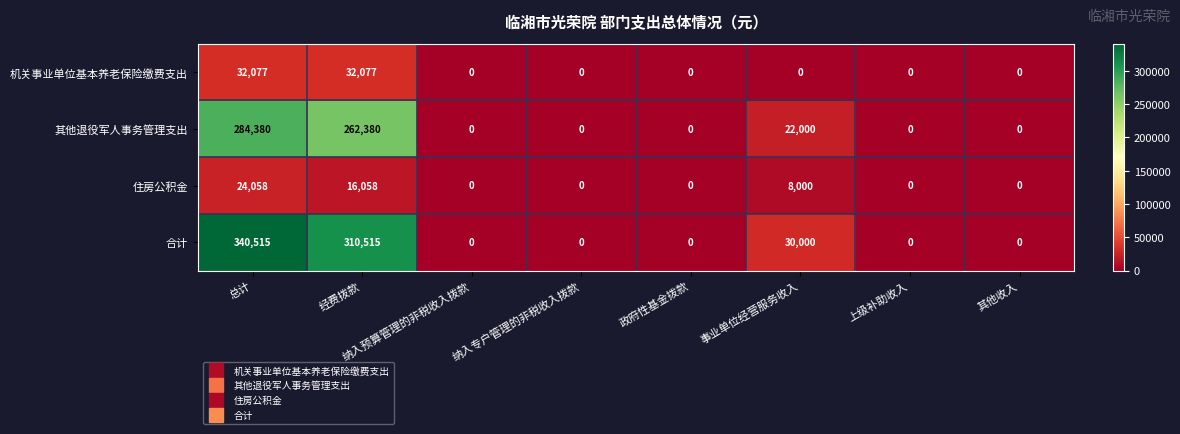

Between 政府性基金拨款 and 事业单位经营服务收入, which series saw the biggest shift?

合计